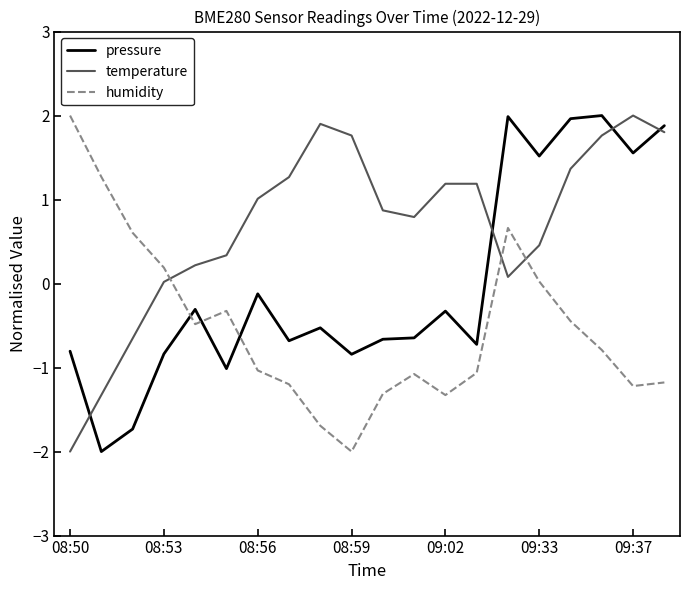

What is the minimum value shown in the chart?

-2.0